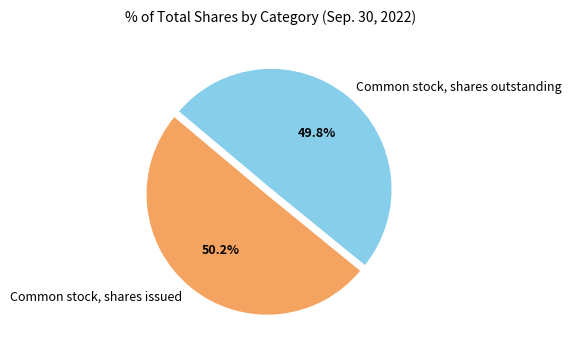

Approximately how many times larger is the value at Common stock, shares outstanding compared to Common stock, shares issued?

1.0